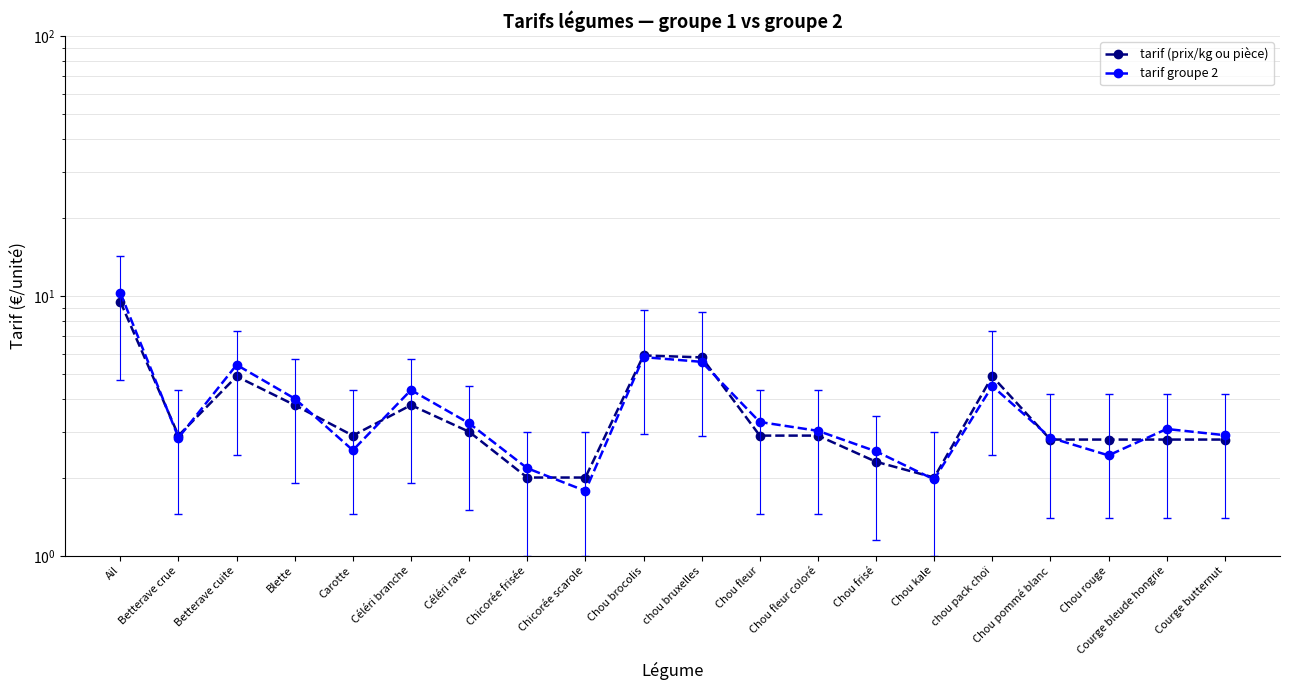

Which label corresponds to the largest value in the chart?

Ail